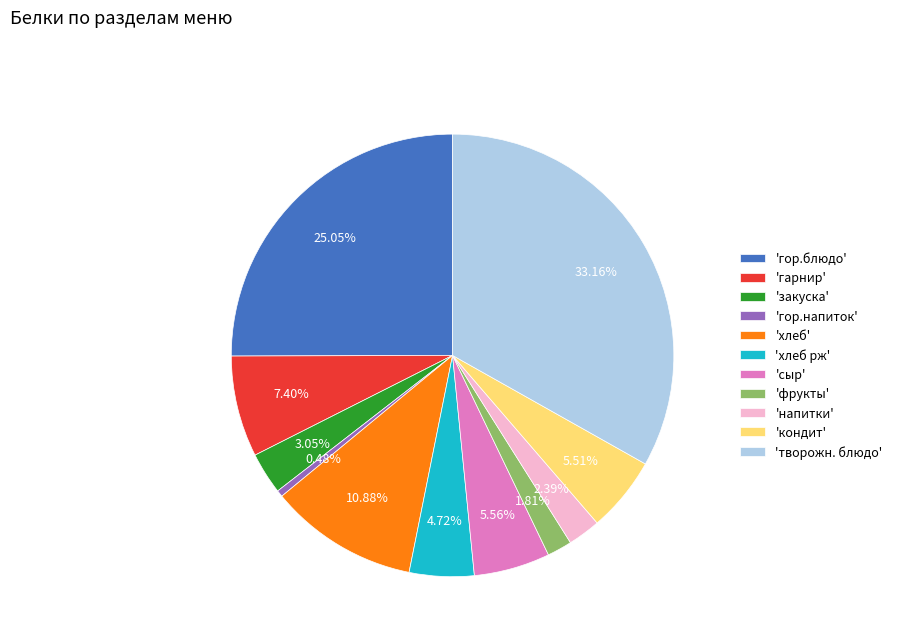

Does 'гарнир' represent more than half of the total?

No